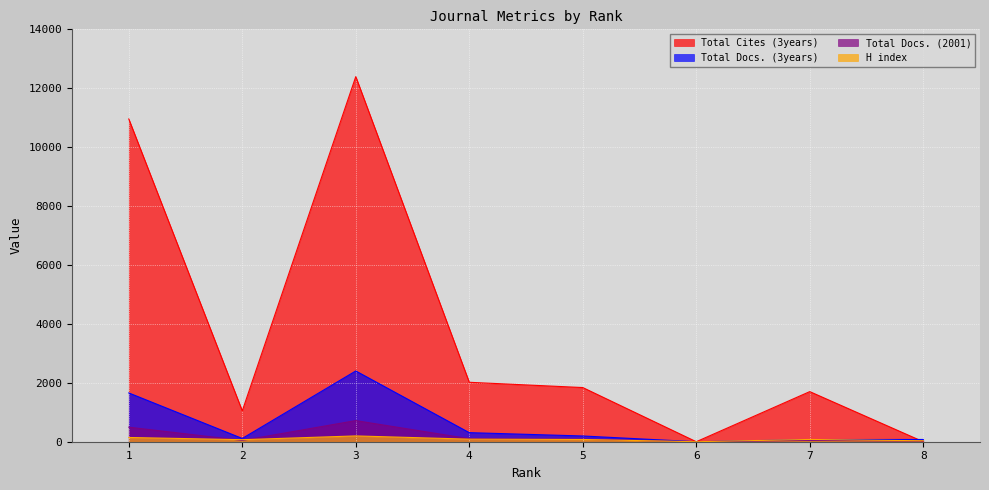

Which has a higher value, 7 or 3?

3